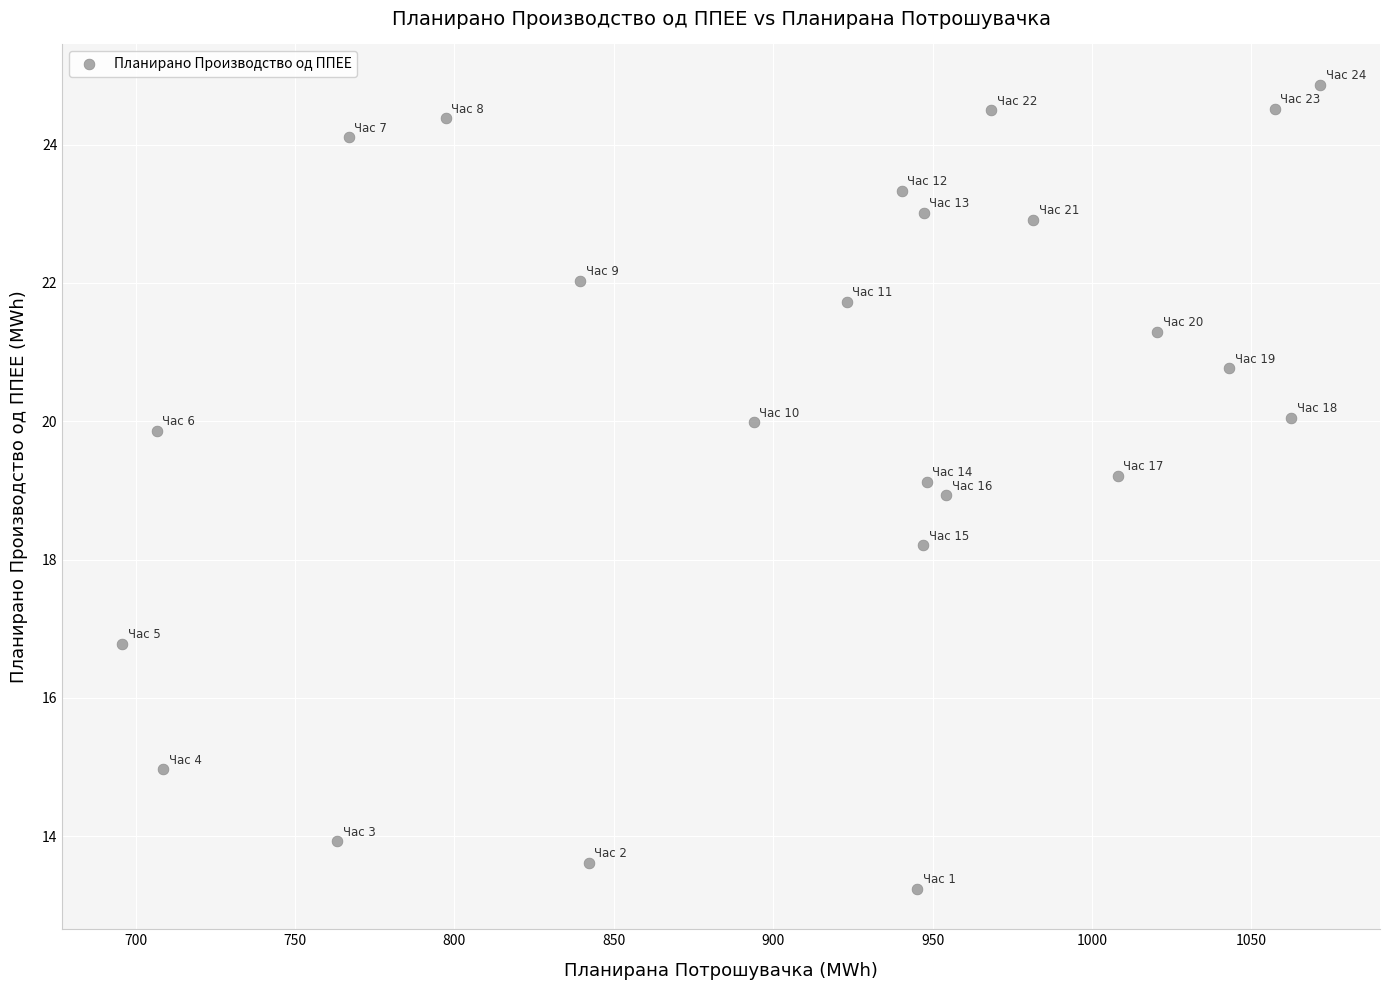

What is the range of X values (max minus min)?

375.7